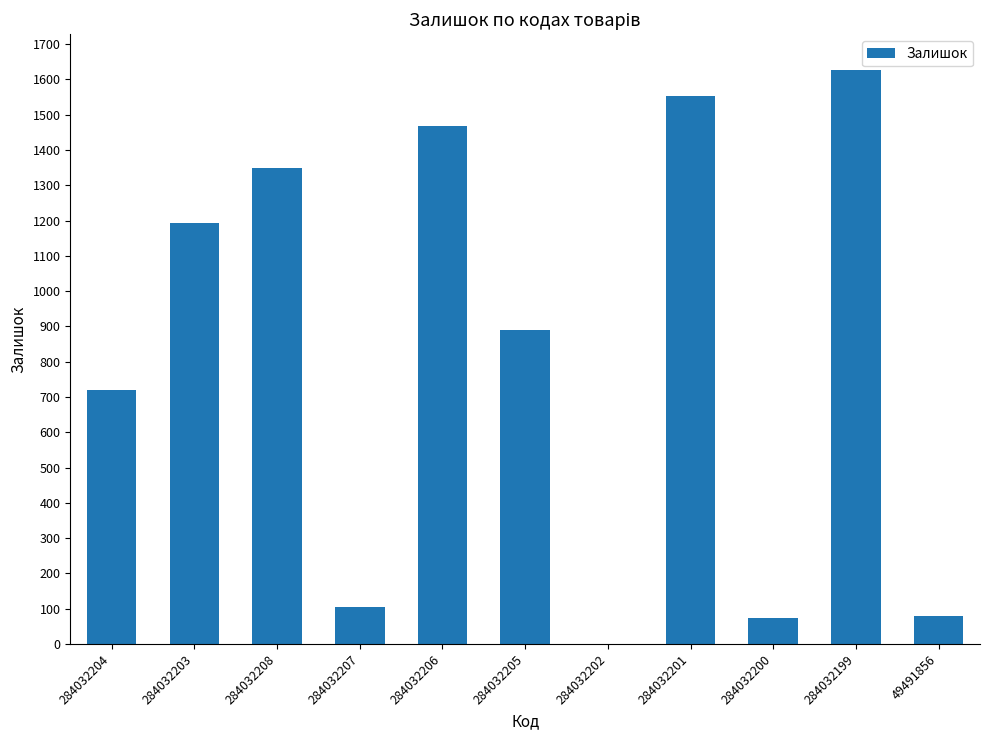

Between 284032208 and 284032202, which is larger?

284032208